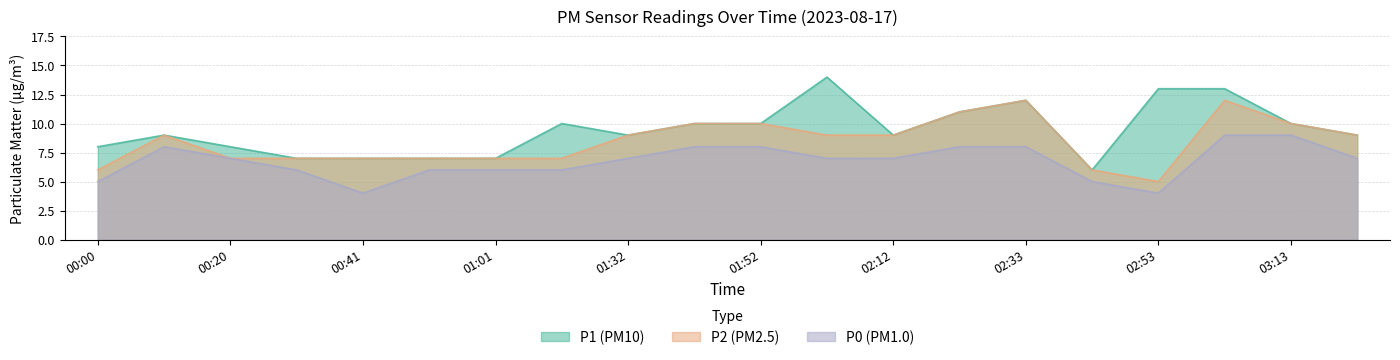

How many lines are shown in the chart?

3